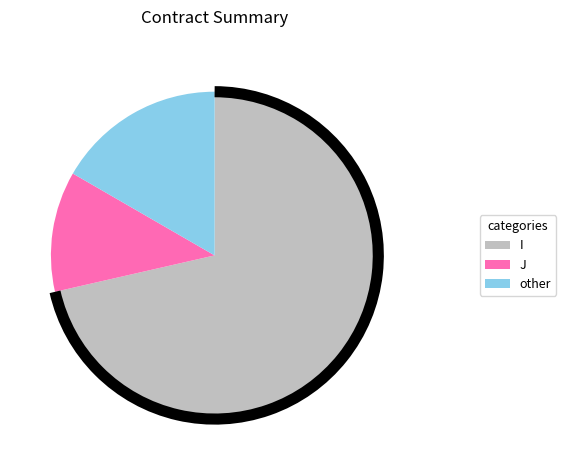

What is the majority slice?

I